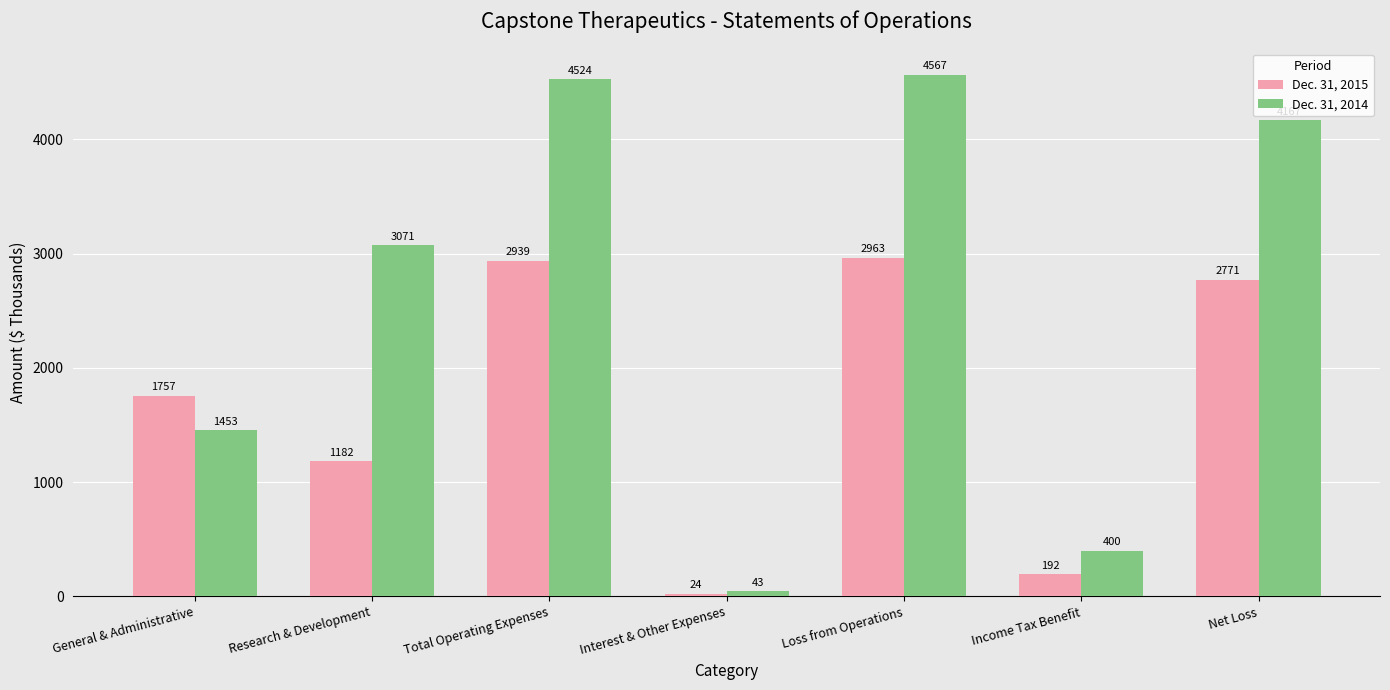

List the series in order of their peak value, lowest first.

Dec. 31, 2015, Dec. 31, 2014